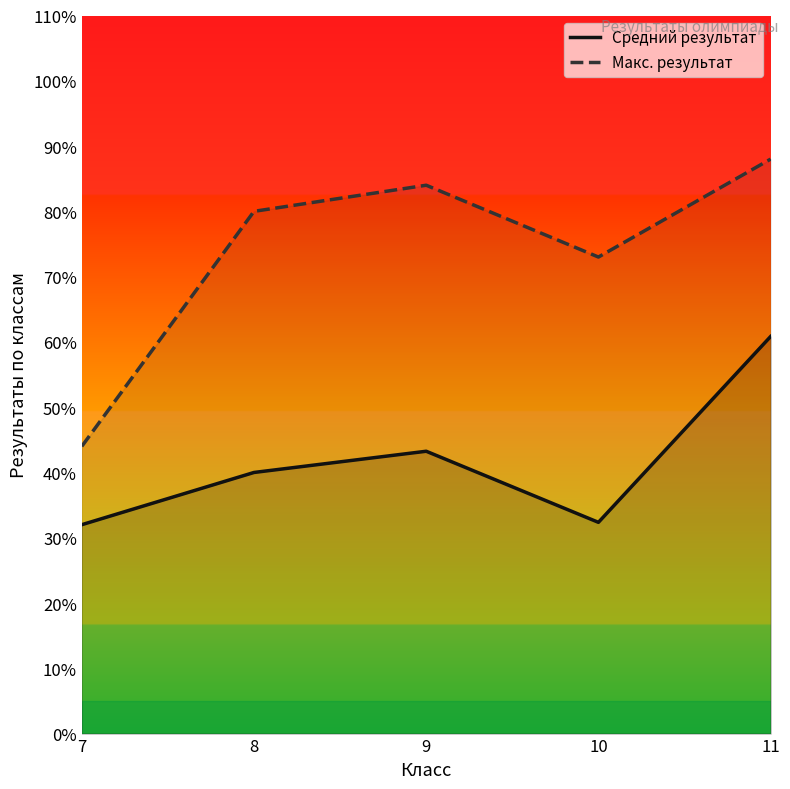

What is the sum of all Средний результат values?

208.4